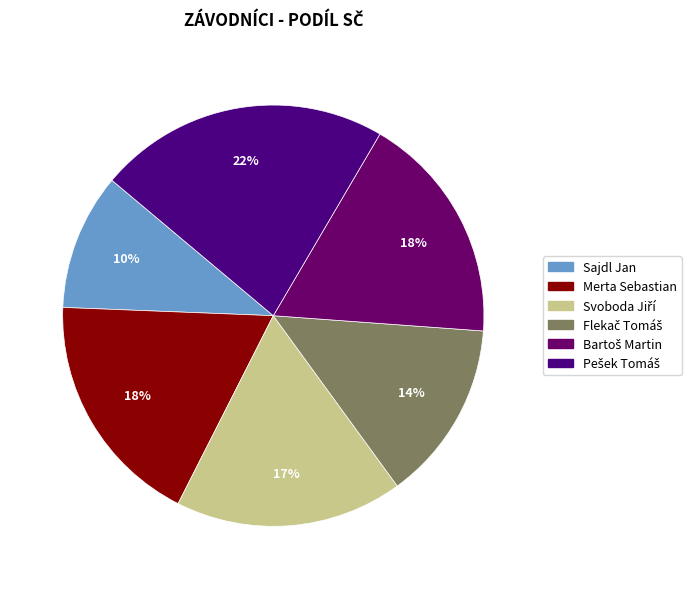

Which has a higher value, Flekač Tomáš or Pešek Tomáš?

Pešek Tomáš